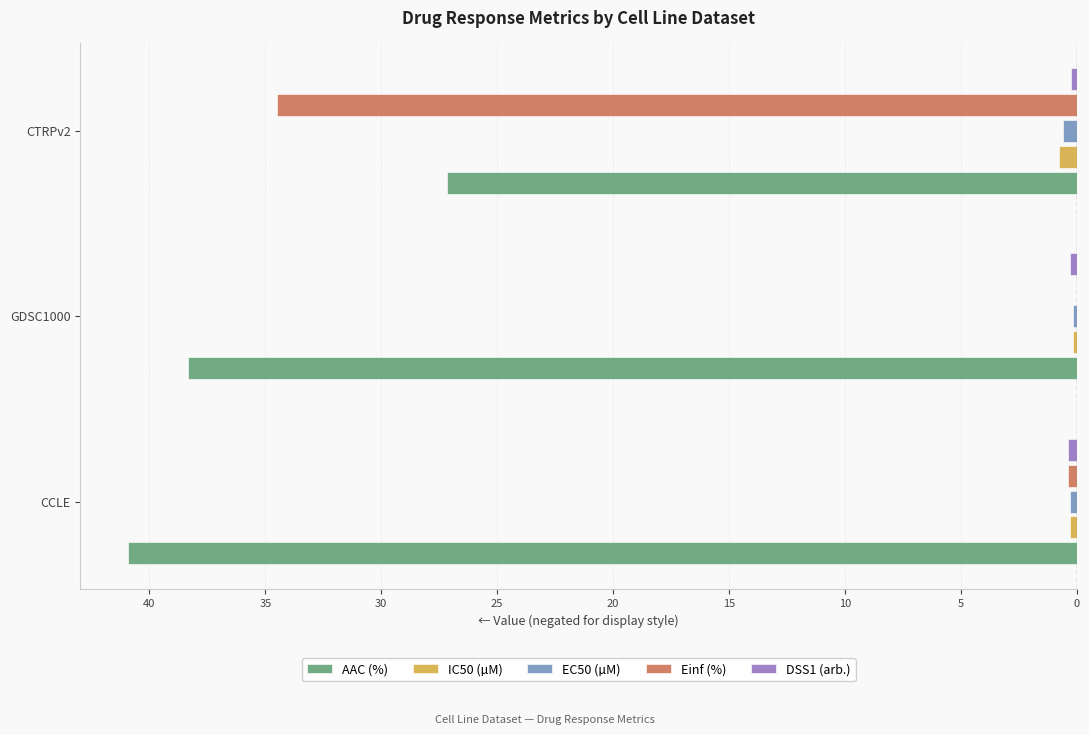

What is the difference between the maximum and minimum values in the Einf (%) series?

34.5